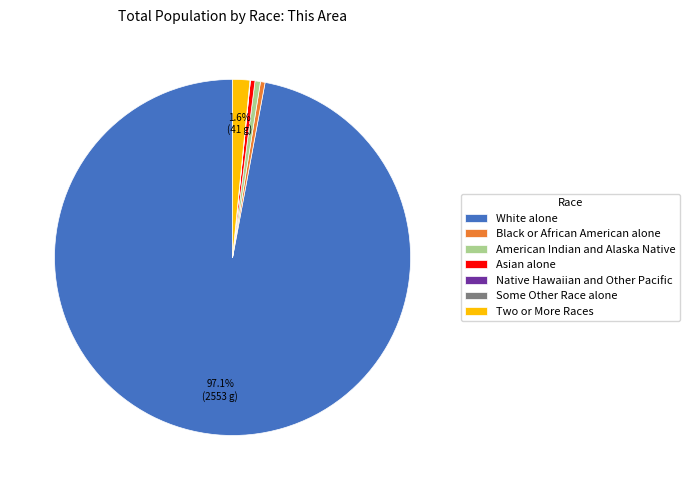

Is there a majority slice in this chart?

Yes